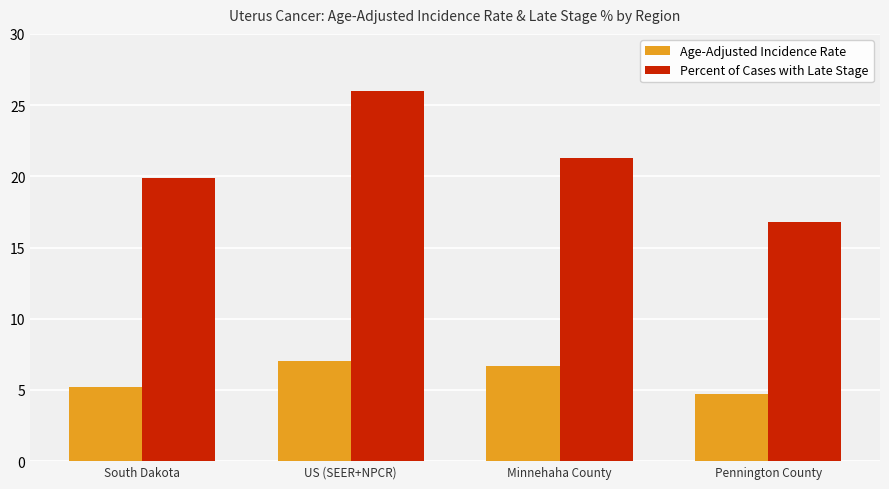

List the labels in order of Age-Adjusted Incidence Rate value, largest first.

US (SEER+NPCR), Minnehaha County, South Dakota, Pennington County